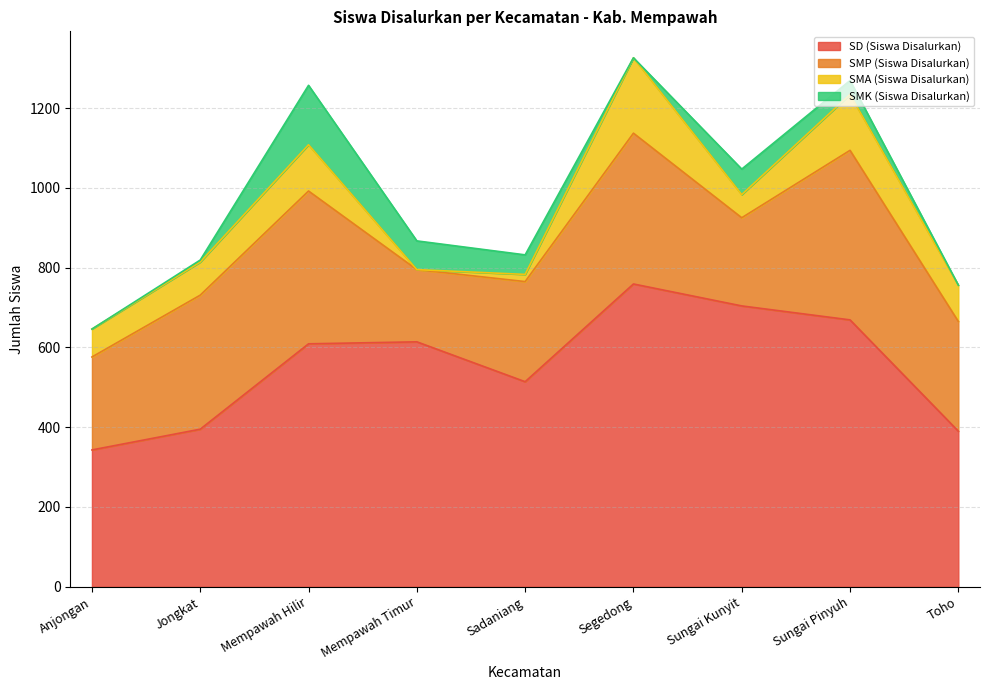

True or false: SMP (Siswa Disalurkan) and SMA (Siswa Disalurkan) intersect in this chart.

False